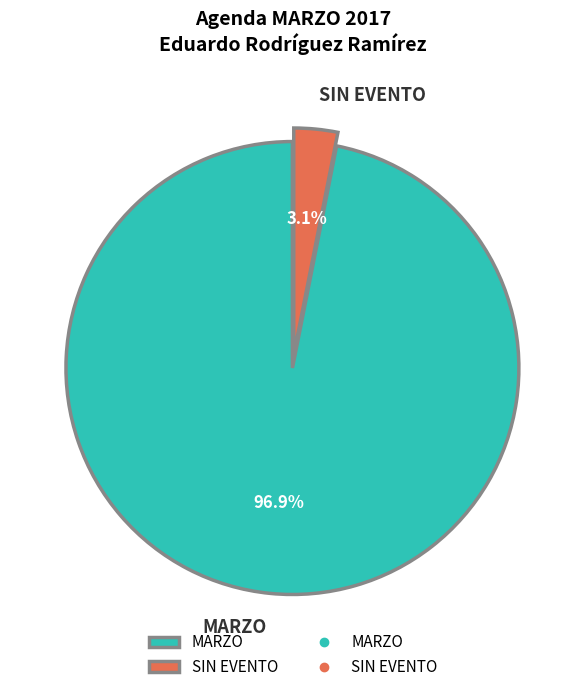

Which has a higher value, SIN EVENTO or MARZO?

MARZO